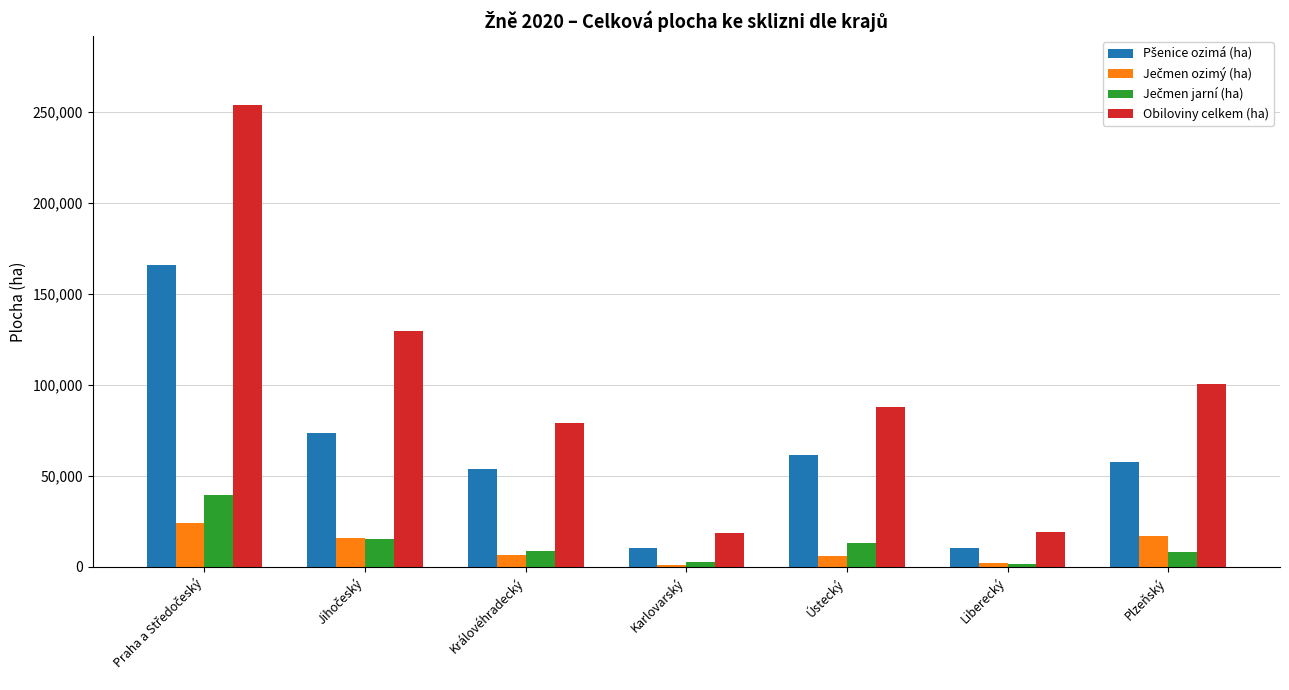

Does the chart contain stacked bars?

No